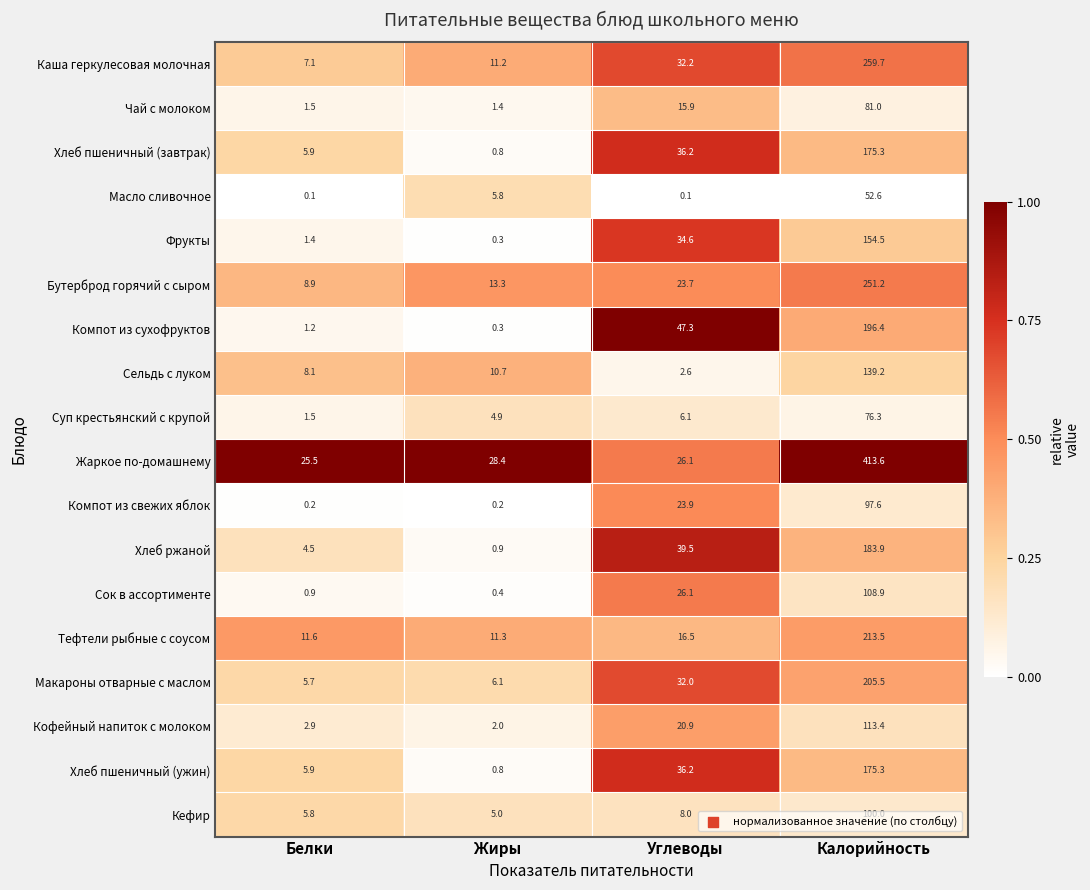

Between Жиры and Калорийность, which series saw the biggest shift?

Жаркое по-домашнему